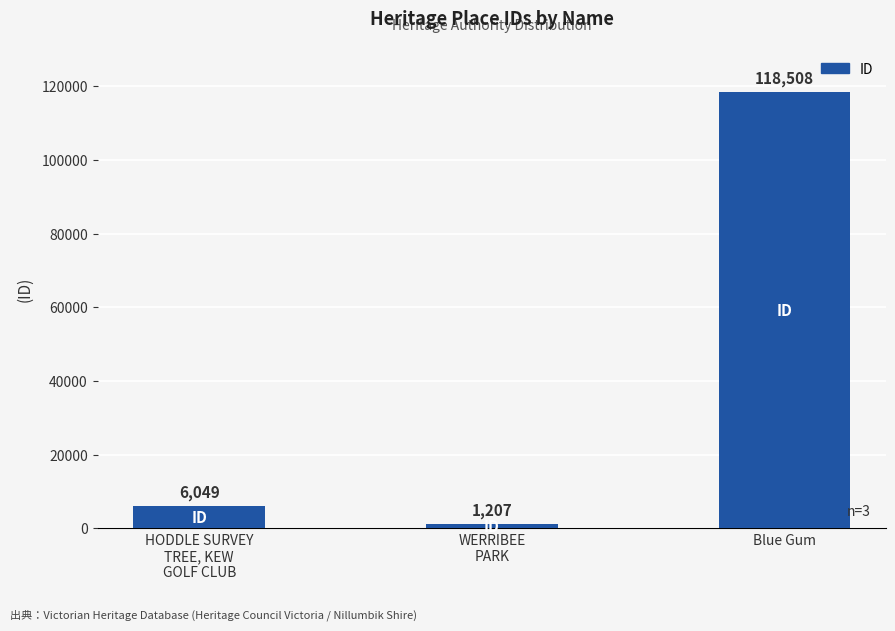

What is the ratio of the value at WERRIBEE
PARK to the value at HODDLE SURVEY
TREE, KEW
GOLF CLUB?

0.2